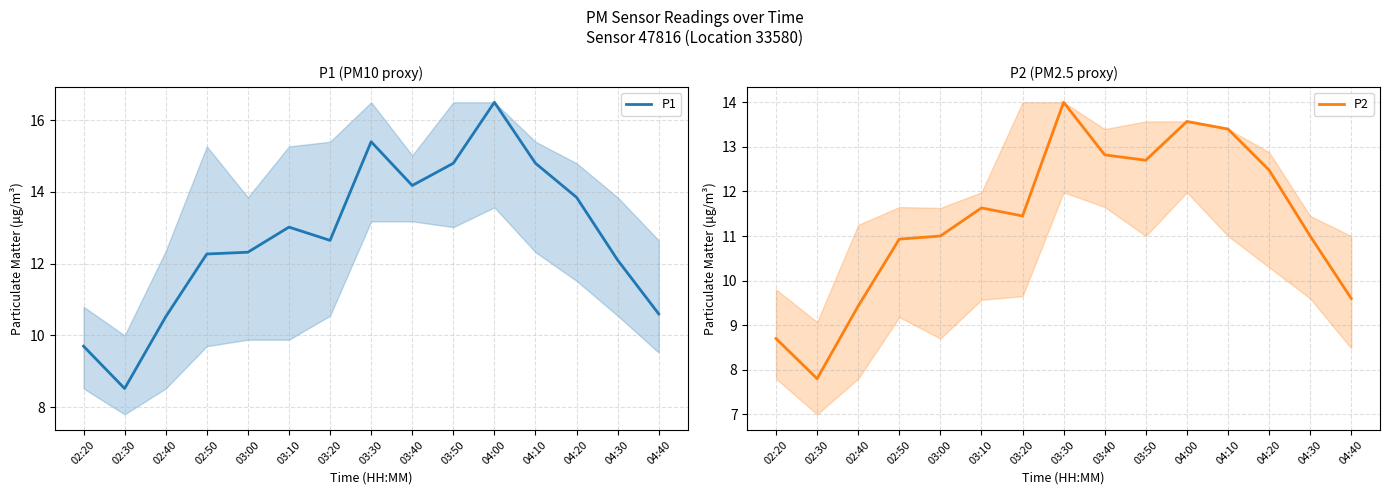

Which has a higher value, 04:00 or 04:30?

04:00